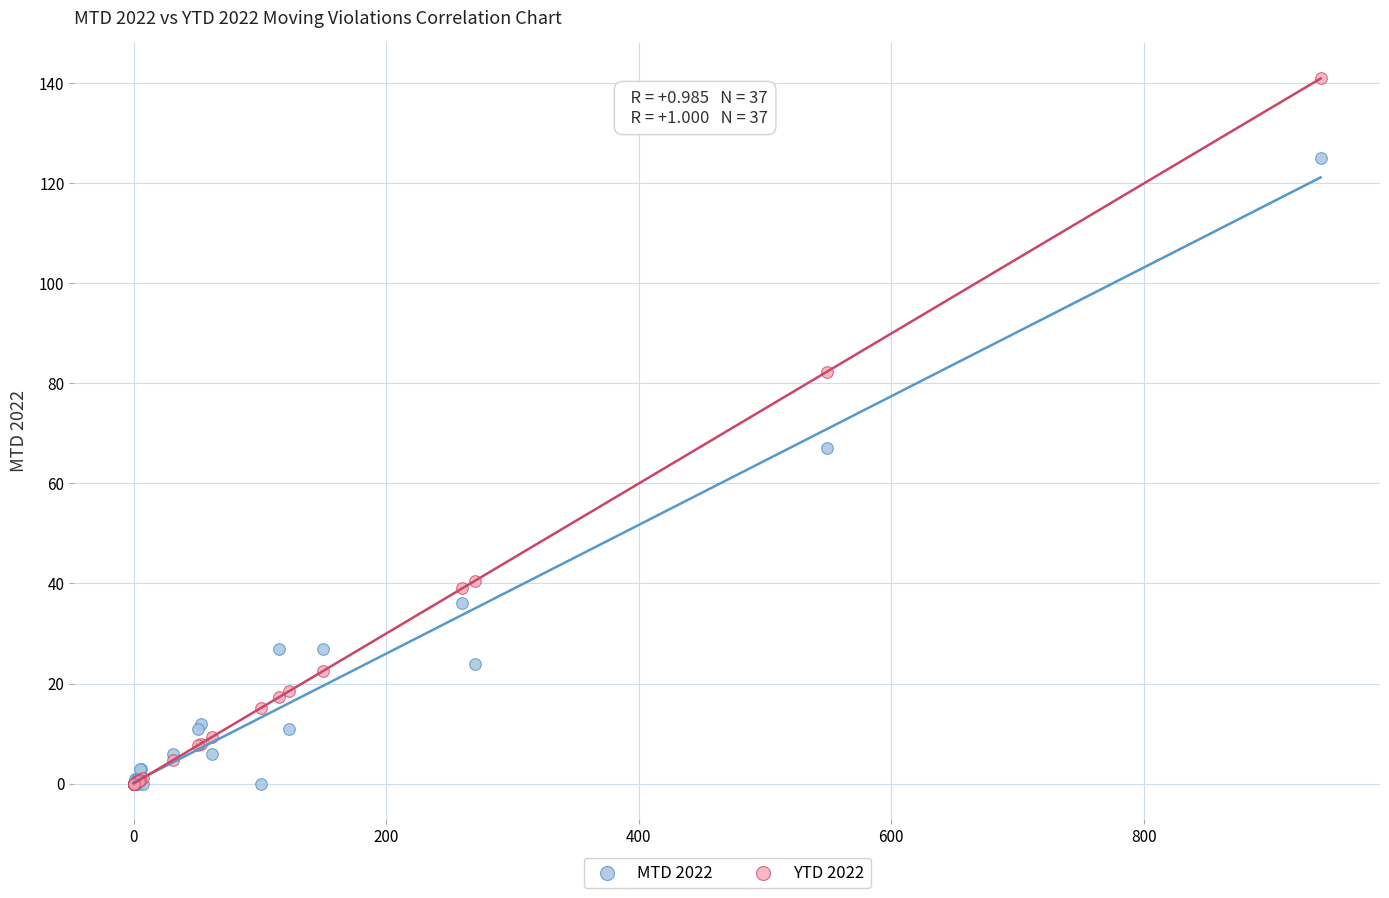

In the MTD 2022 series, what Y value is closest to 62?

67.0